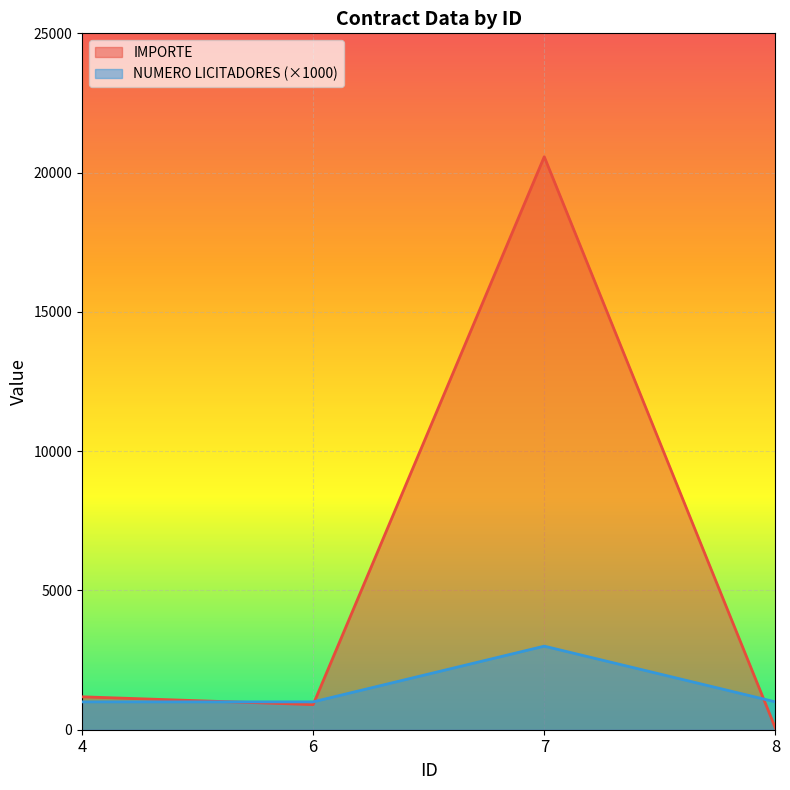

Does the chart display data point markers on the line(s)?

No